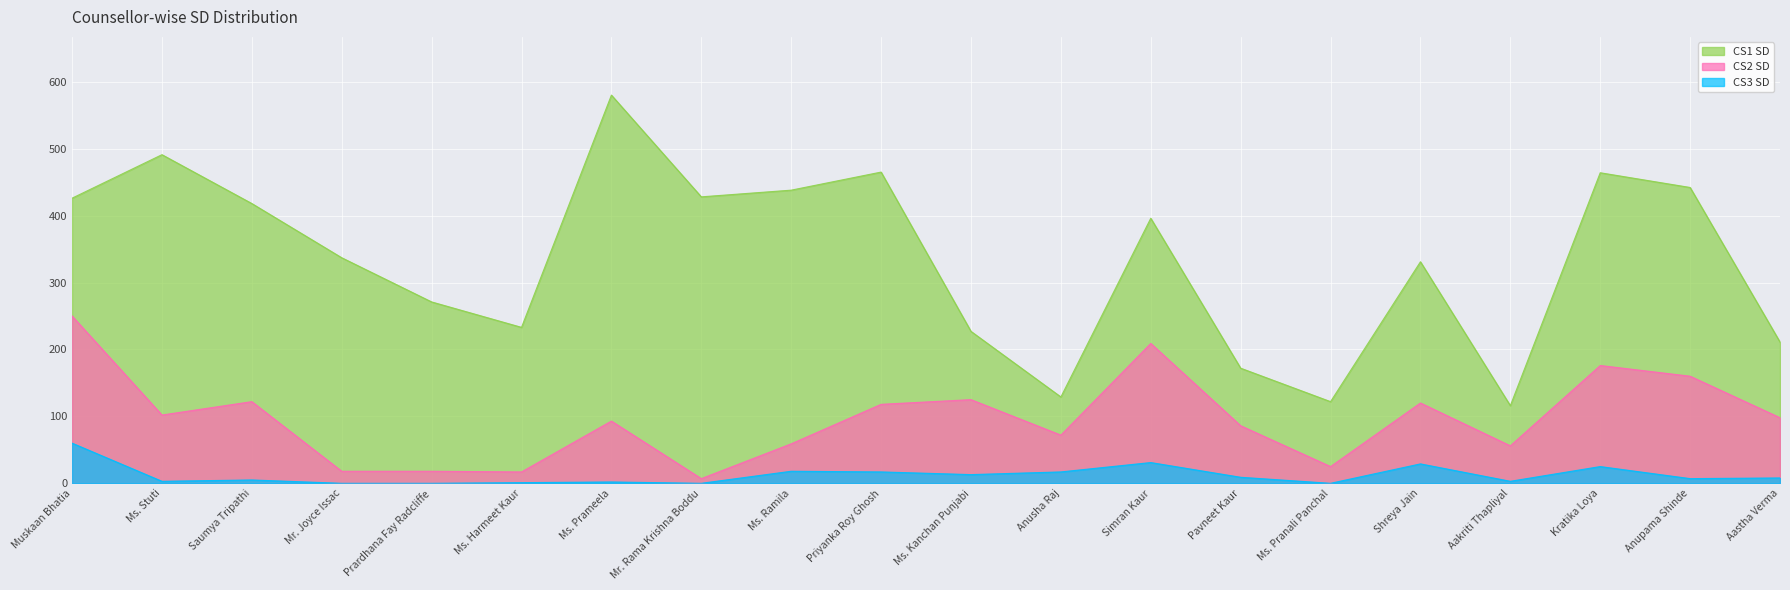

The CS2 SD series shows 28 at Prardhana Fay Radcliffe. True or false?

False